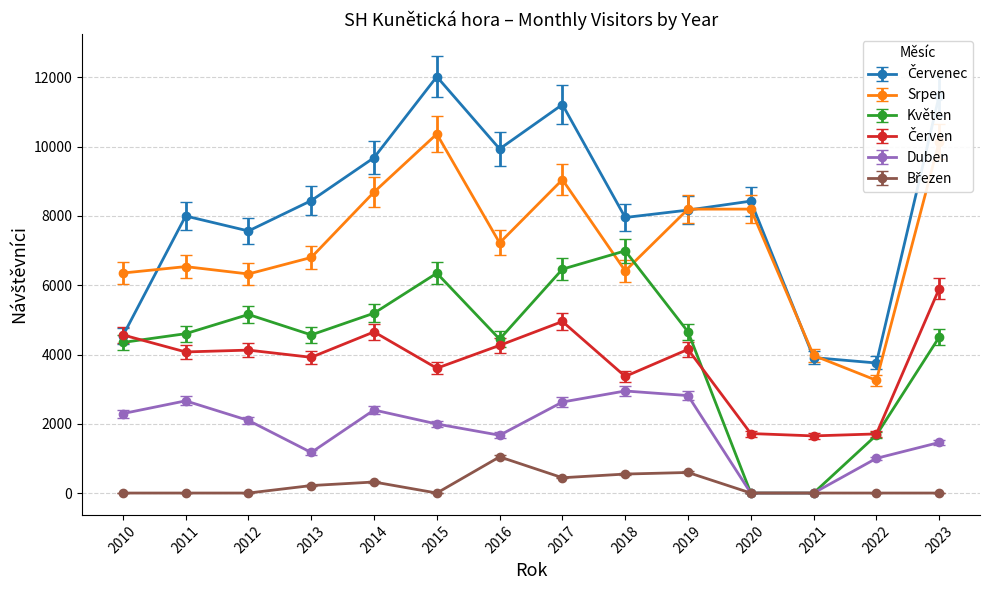

Is this an area chart (filled region under the line)?

No